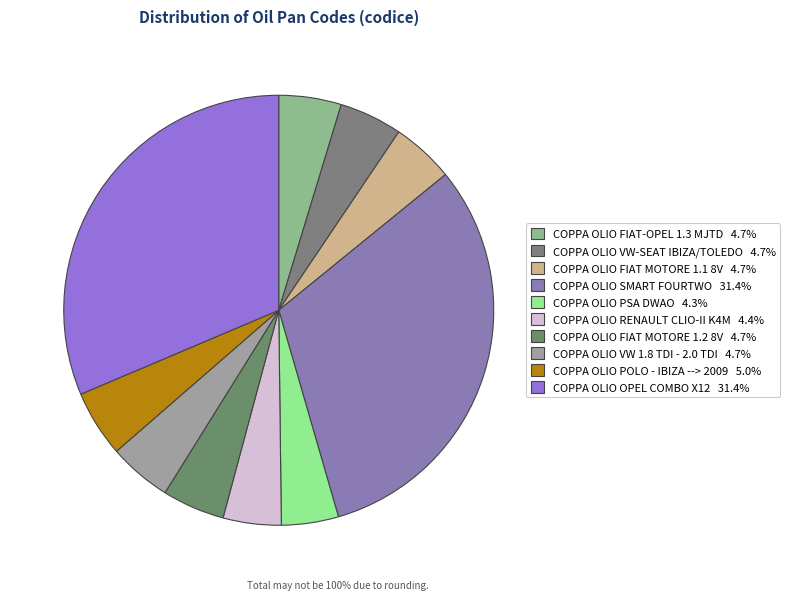

The COPPA OLIO FIAT-OPEL 1.3 MJTD slice represents 12% of the pie. True or false?

False